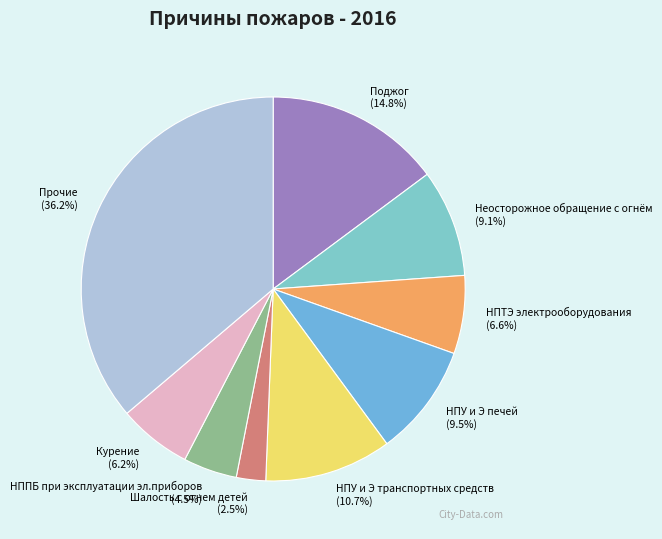

Which slice is the smallest?

Шалость с огнем детей